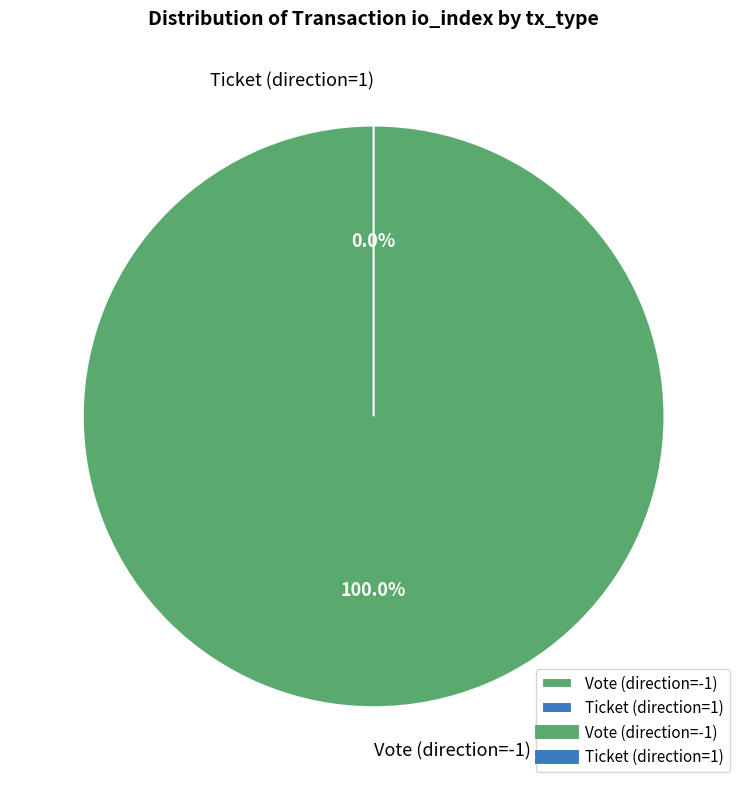

True or false: Ticket (direction=1) accounts for 1% of the total.

False